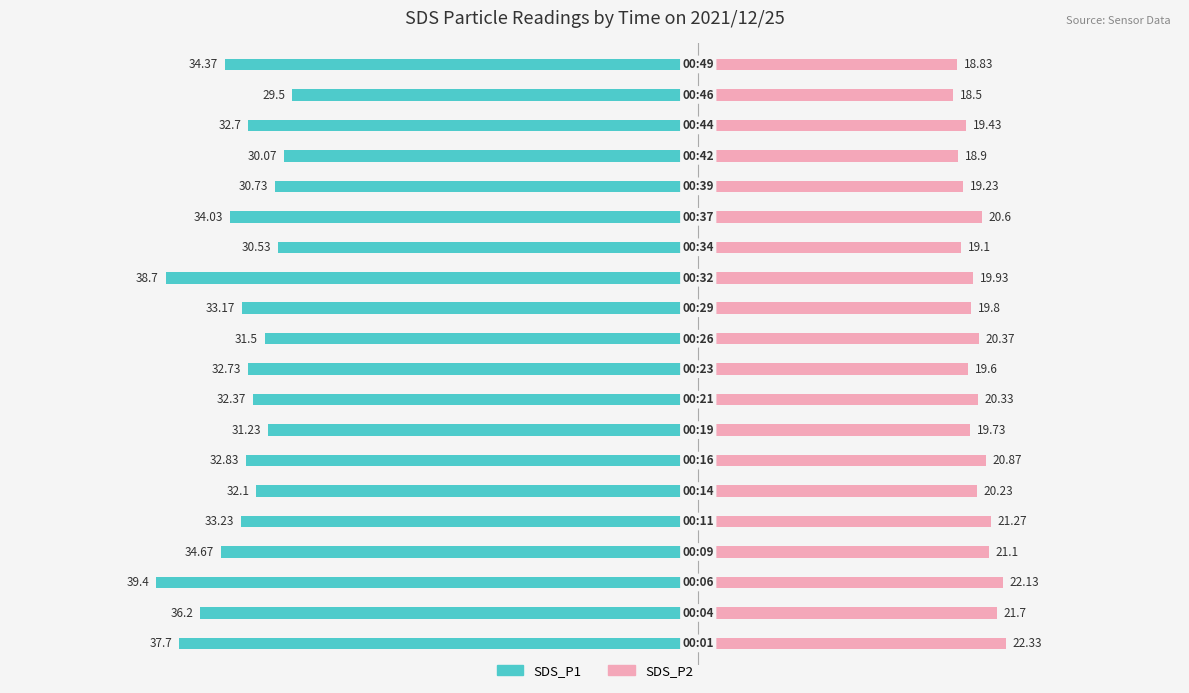

Which series changed the most between −20 and 10?

SDS_P1